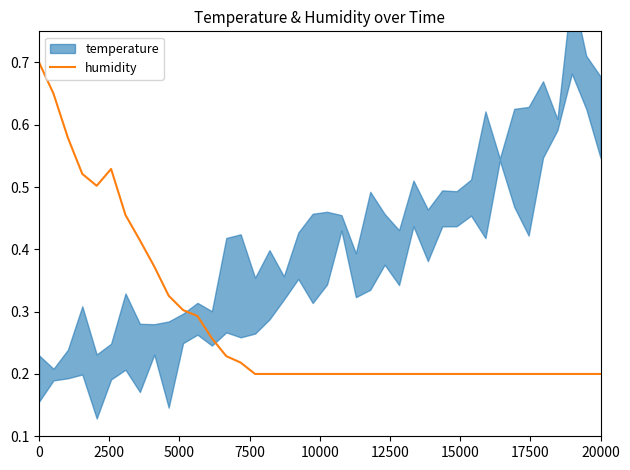

What position from the left is 20000?

40